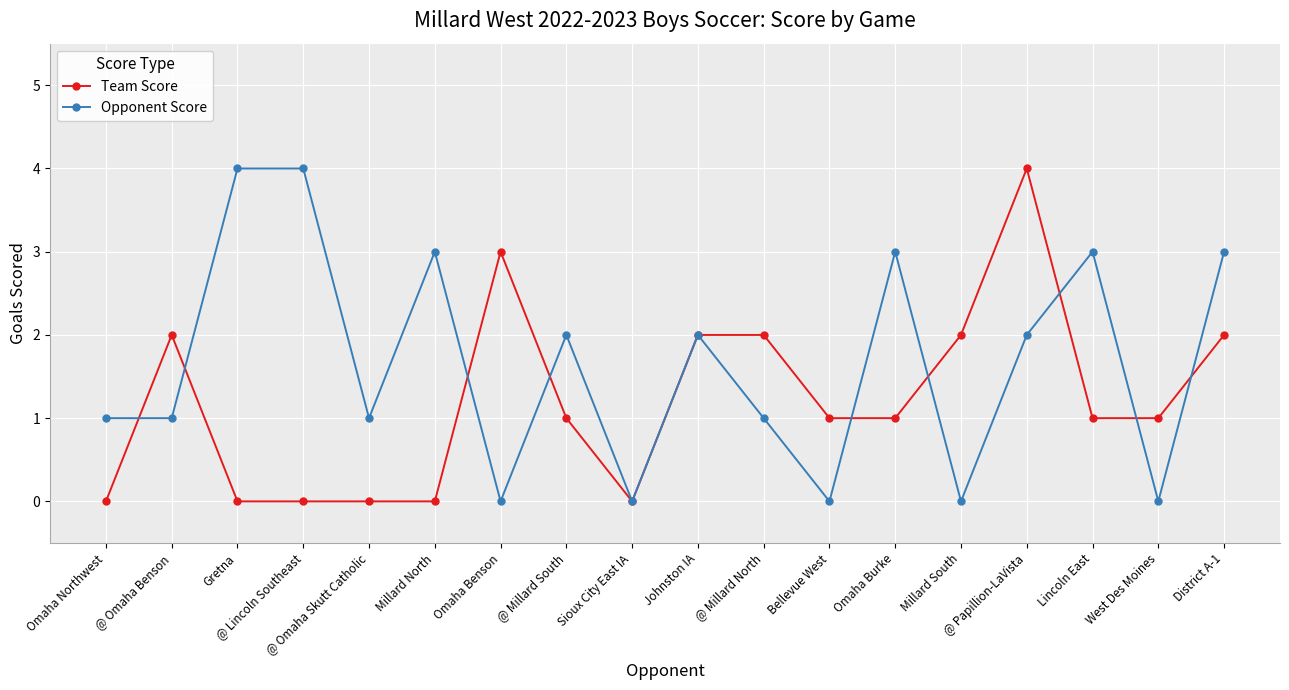

Where is the first local maximum for Team Score?

@ Omaha Benson